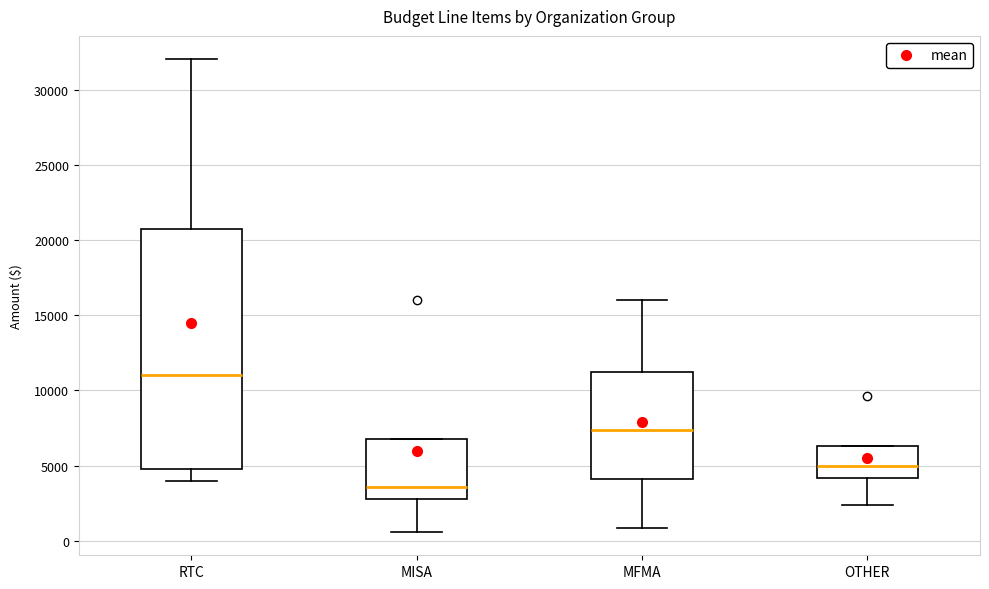

Comparing the boxes themselves (not the whiskers), which one is the tallest?

RTC